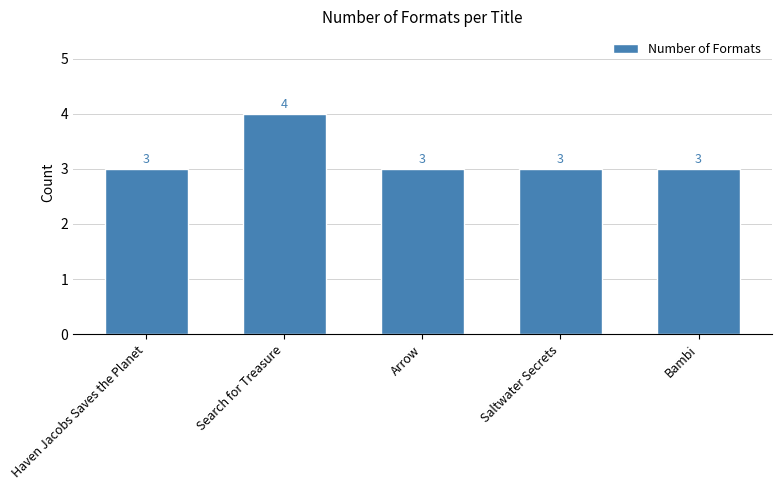

What position from the right is Arrow?

3